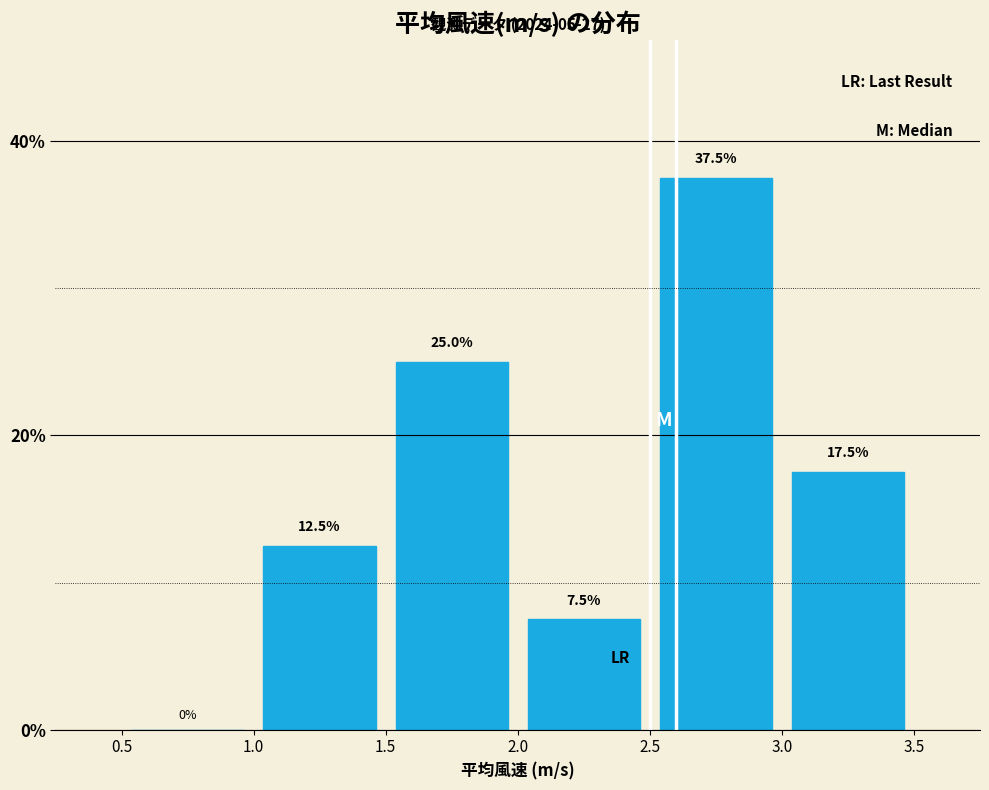

Reading left to right, transcribe this chart: for each bar, give the range it covers on the x-axis and its height.

0.5 to 1.0: 0.0
1.0 to 1.5: 12.5
1.5 to 2.0: 25.0
2.0 to 2.5: 7.5
2.5 to 3.0: 37.5
3.0 to 3.5: 17.5